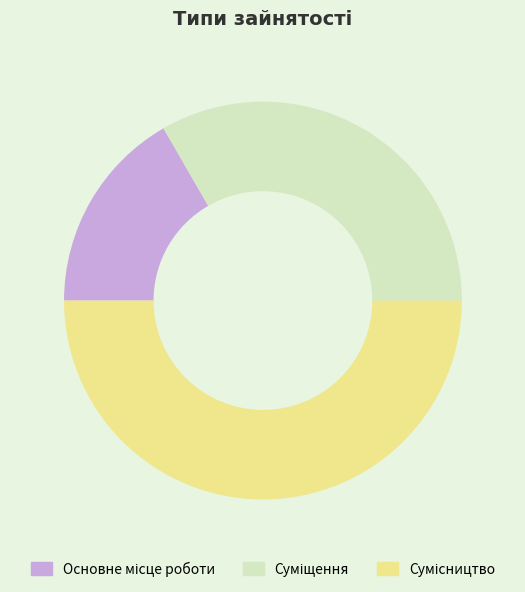

How many segments does this pie chart have?

3